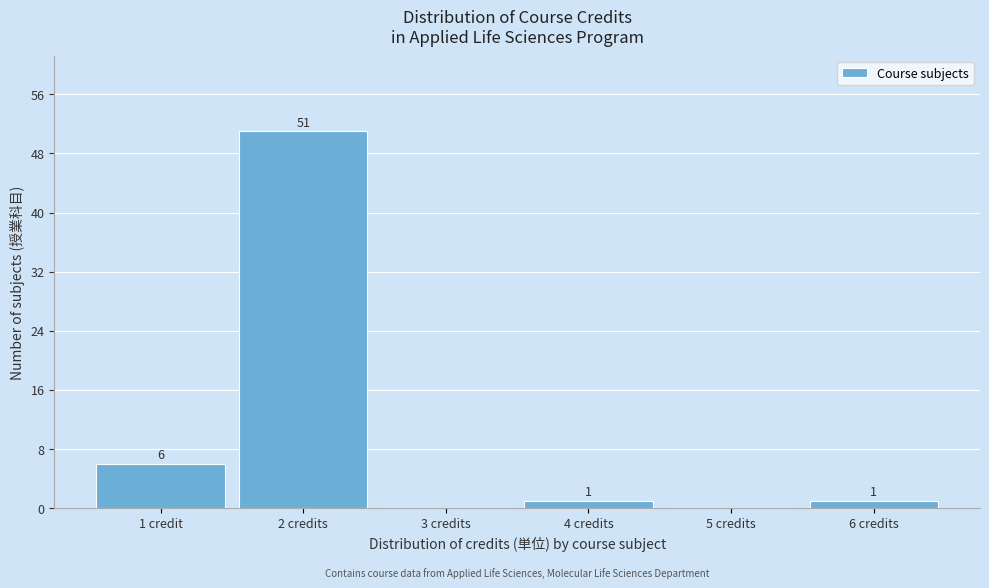

Reading right to left, extract all data points from this chart.

6 credits=1	5 credits=0	4 credits=1	3 credits=0	2 credits=51	1 credit=6